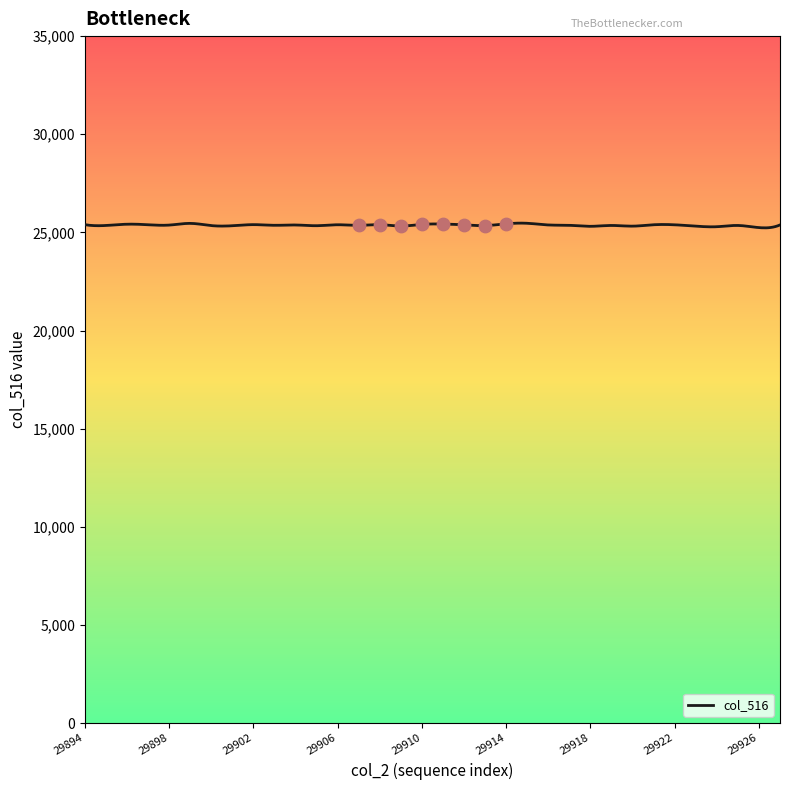

Between 29914 and 29926, which is larger?

29914